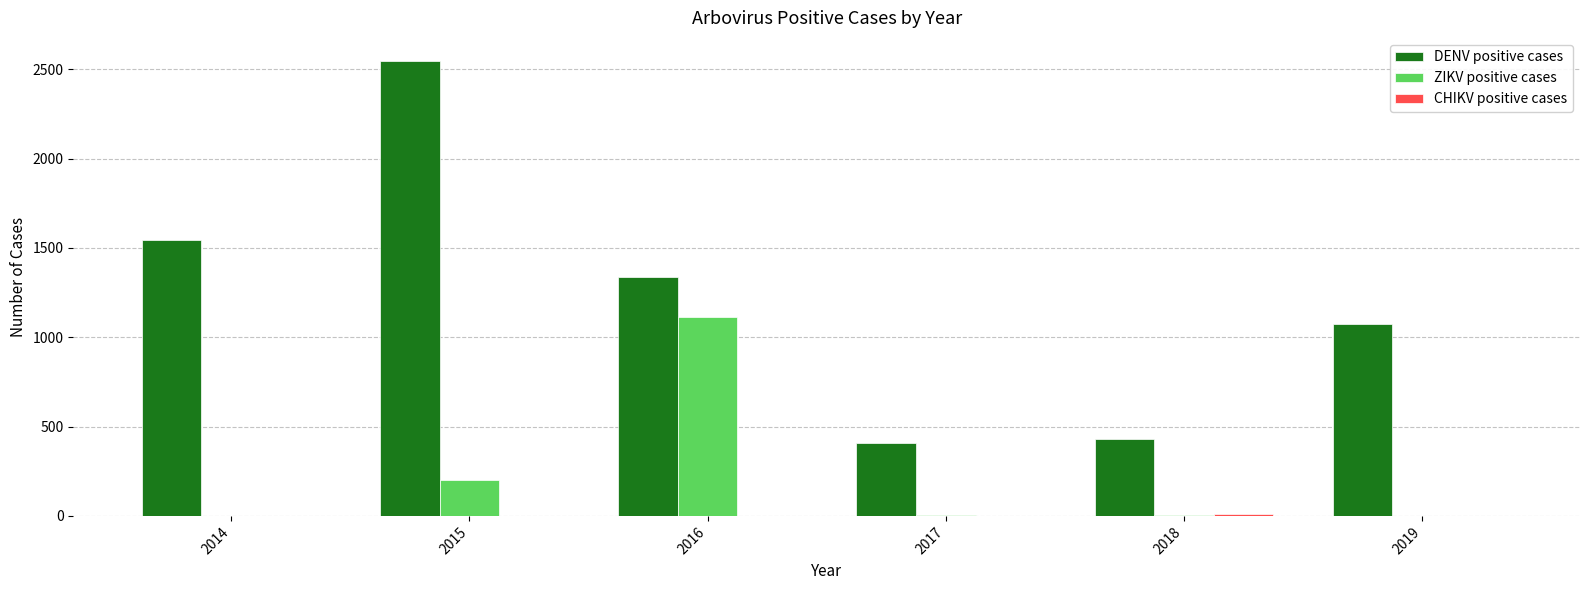

The value of ZIKV positive cases at 2016 is 1115. True or false?

True